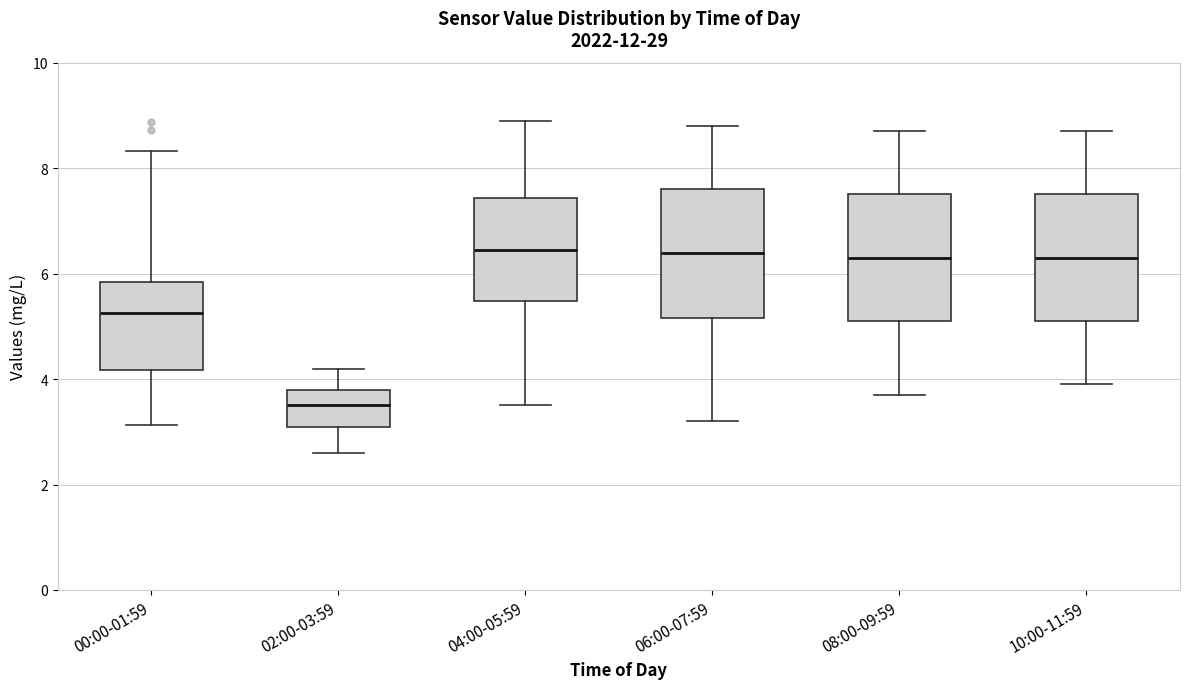

Reading left to right, read every box against the y-axis: the position of its median line, the range the box covers, and the ends of its whiskers. The values are not printed on the chart, so give them approximately, as read against the axis.

00:00-01:59: median 5.2, box 4.2 to 5.8, whiskers 3.2 to 8.4
02:00-03:59: median 3.6, box 3.2 to 3.8, whiskers 2.6 to 4.2
04:00-05:59: median 6.4, box 5.4 to 7.4, whiskers 3.6 to 9.0
06:00-07:59: median 6.4, box 5.2 to 7.6, whiskers 3.2 to 8.8
08:00-09:59: median 6.4, box 5.2 to 7.6, whiskers 3.8 to 8.8
10:00-11:59: median 6.4, box 5.2 to 7.6, whiskers 4.0 to 8.8